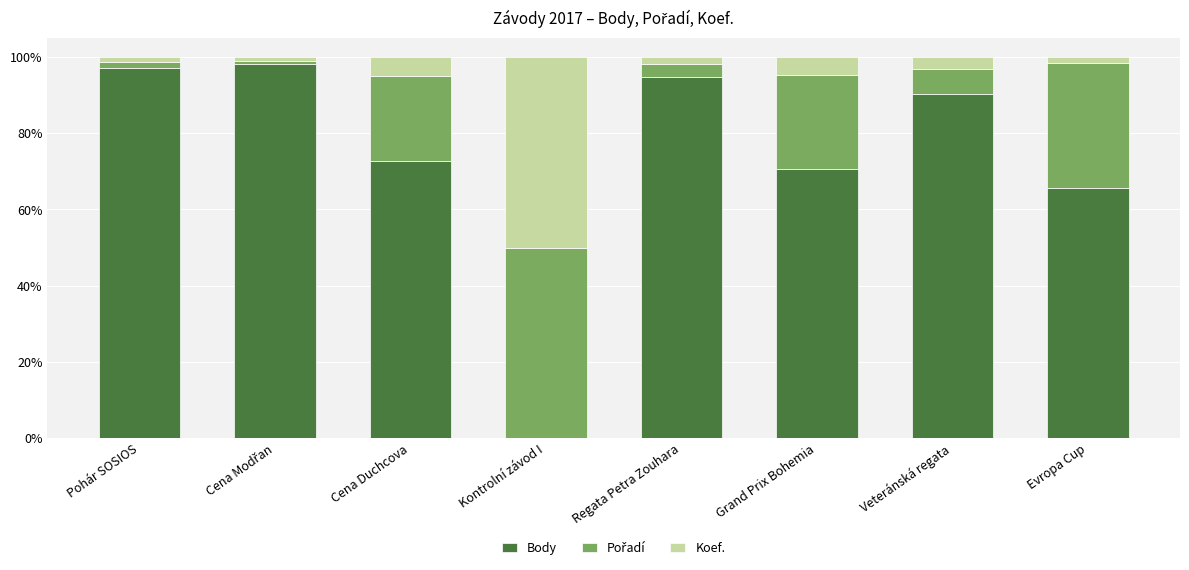

Read the Body value at Cena Duchcova.

72.8